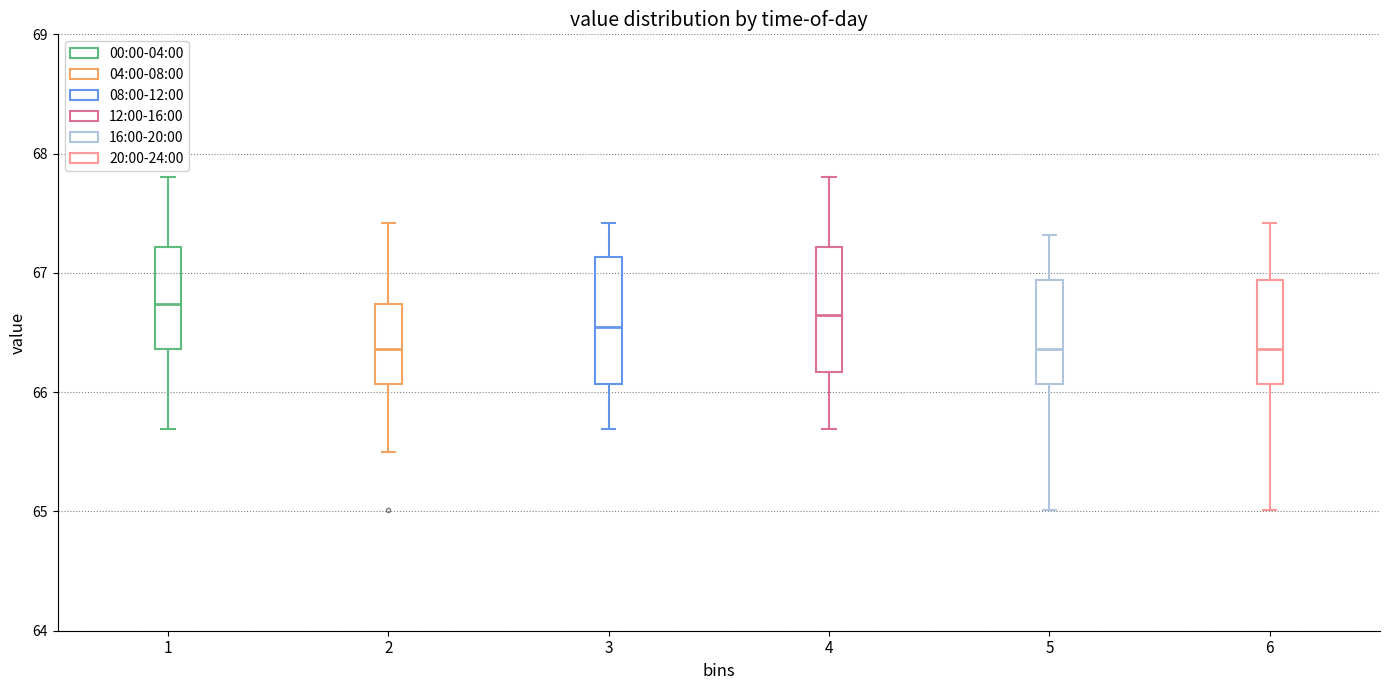

Reading left to right, read every box against the y-axis: the position of its median line, the range the box covers, and the ends of its whiskers. The values are not printed on the chart, so give them approximately, as read against the axis.

1: median 66.7, box 66.4 to 67.2, whiskers 65.7 to 67.8
2: median 66.4, box 66.1 to 66.7, whiskers 65.5 to 67.4
3: median 66.6, box 66.1 to 67.1, whiskers 65.7 to 67.4
4: median 66.7, box 66.2 to 67.2, whiskers 65.7 to 67.8
5: median 66.4, box 66.1 to 66.9, whiskers 65.0 to 67.3
6: median 66.4, box 66.1 to 66.9, whiskers 65.0 to 67.4